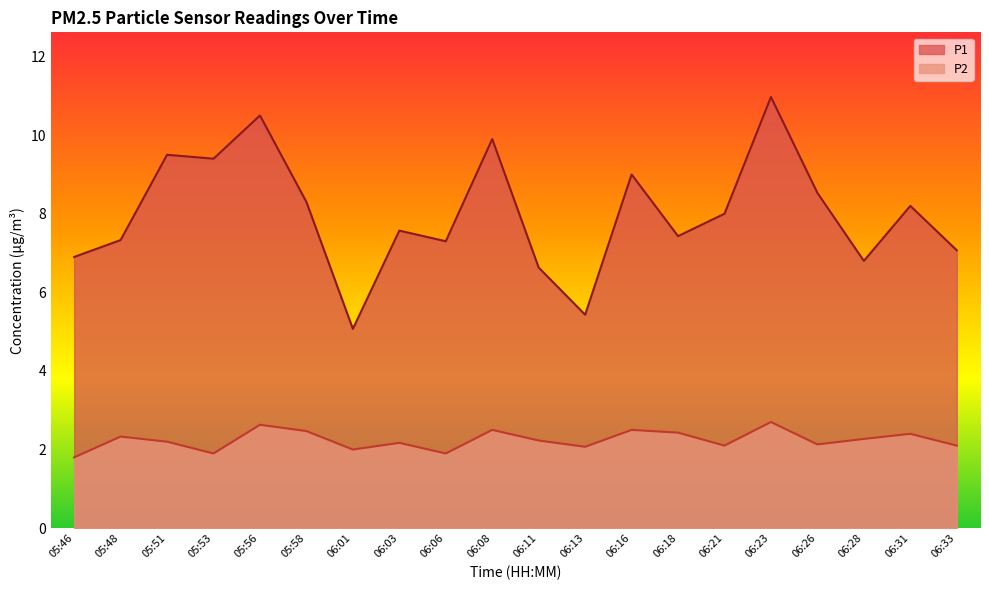

Does the chart have visible grid lines?

No